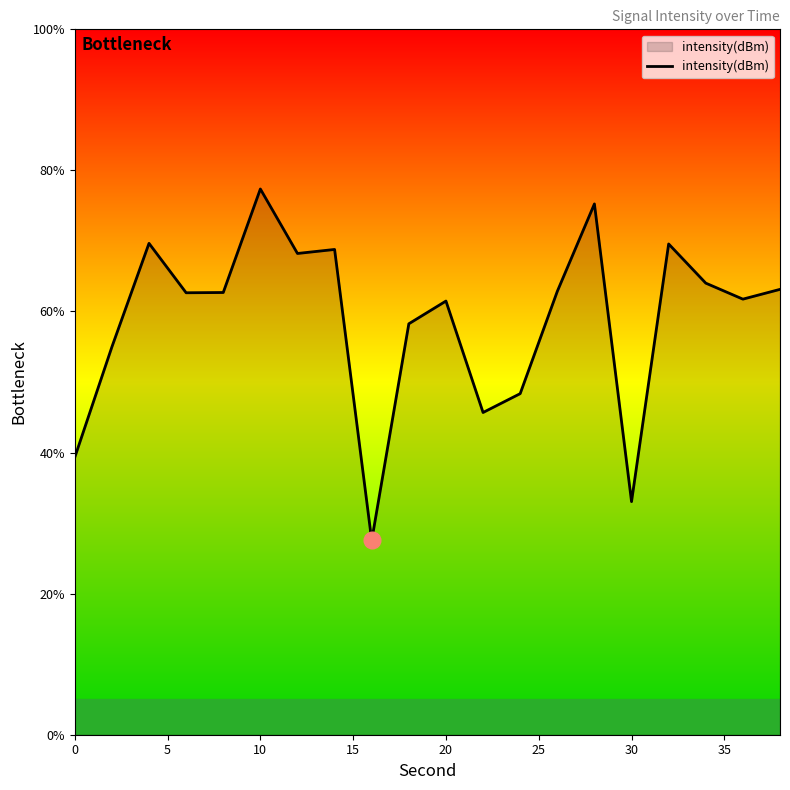

What is the difference between the maximum and minimum values?

49.8